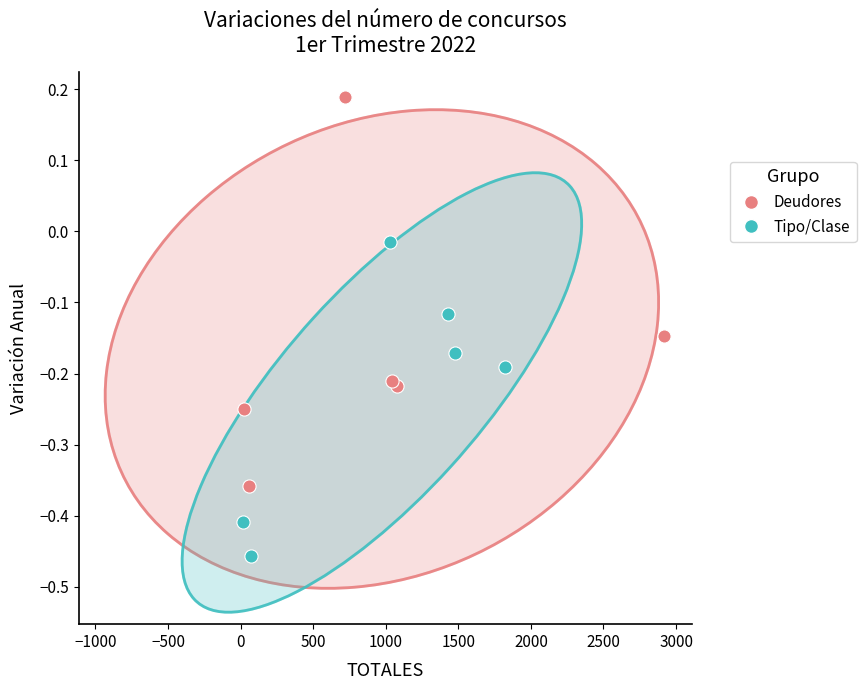

Which series has the largest Y range (max minus min)?

Deudores